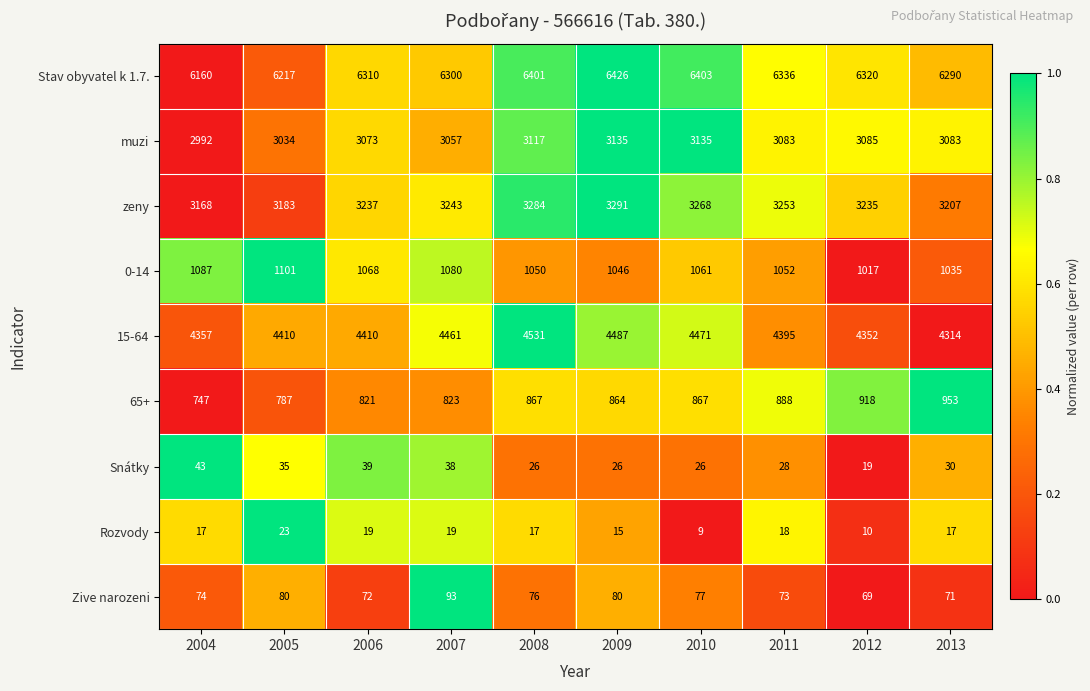

What is the sum of all zeny values?

32369